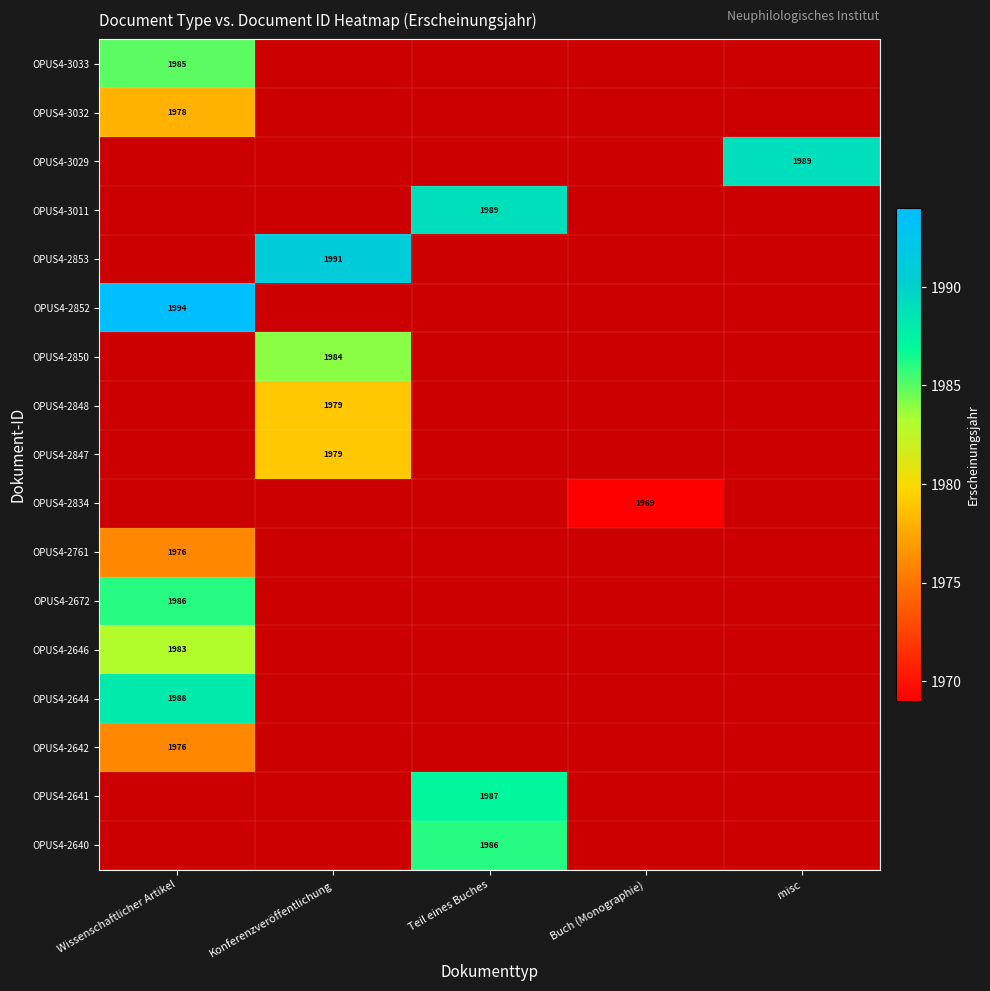

The value of OPUS4-2834 at Buch (Monographie) is 584. True or false?

False